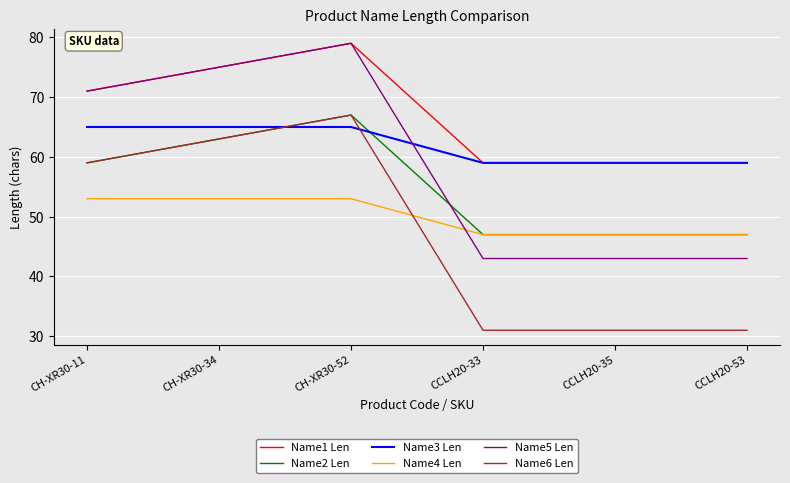

What is the total value across all series at CCLH20-53?

286